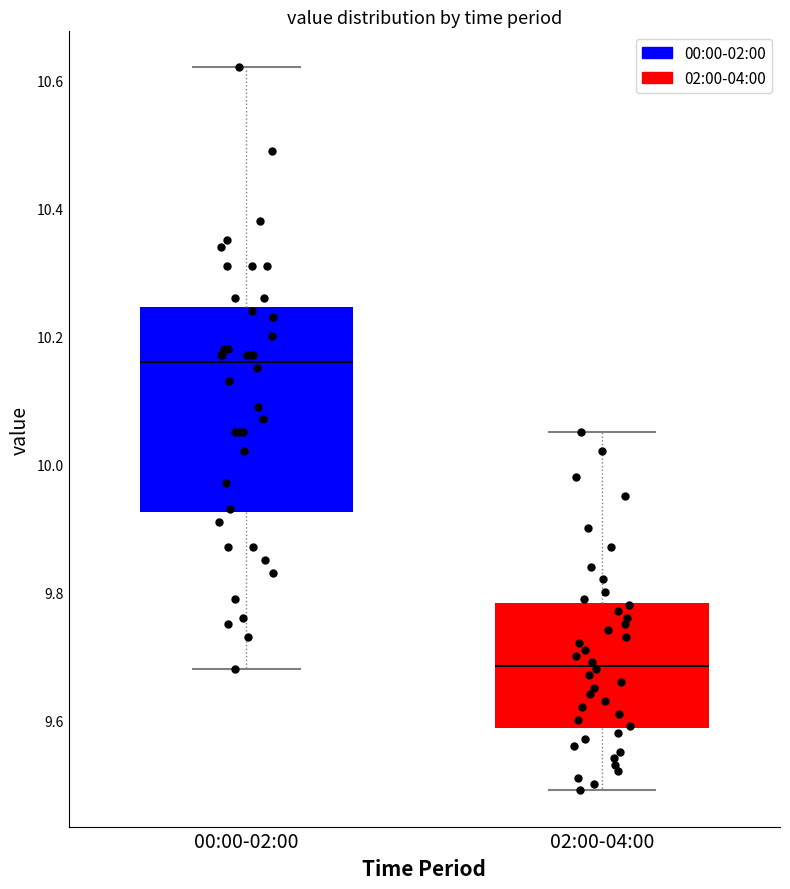

Reading left to right, read every box against the y-axis: the position of its median line, the range the box covers, and the ends of its whiskers. The values are not printed on the chart, so give them approximately, as read against the axis.

00:00-02:00: median 10.16, box 9.92 to 10.24, whiskers 9.68 to 10.62
02:00-04:00: median 9.68, box 9.58 to 9.78, whiskers 9.50 to 10.06